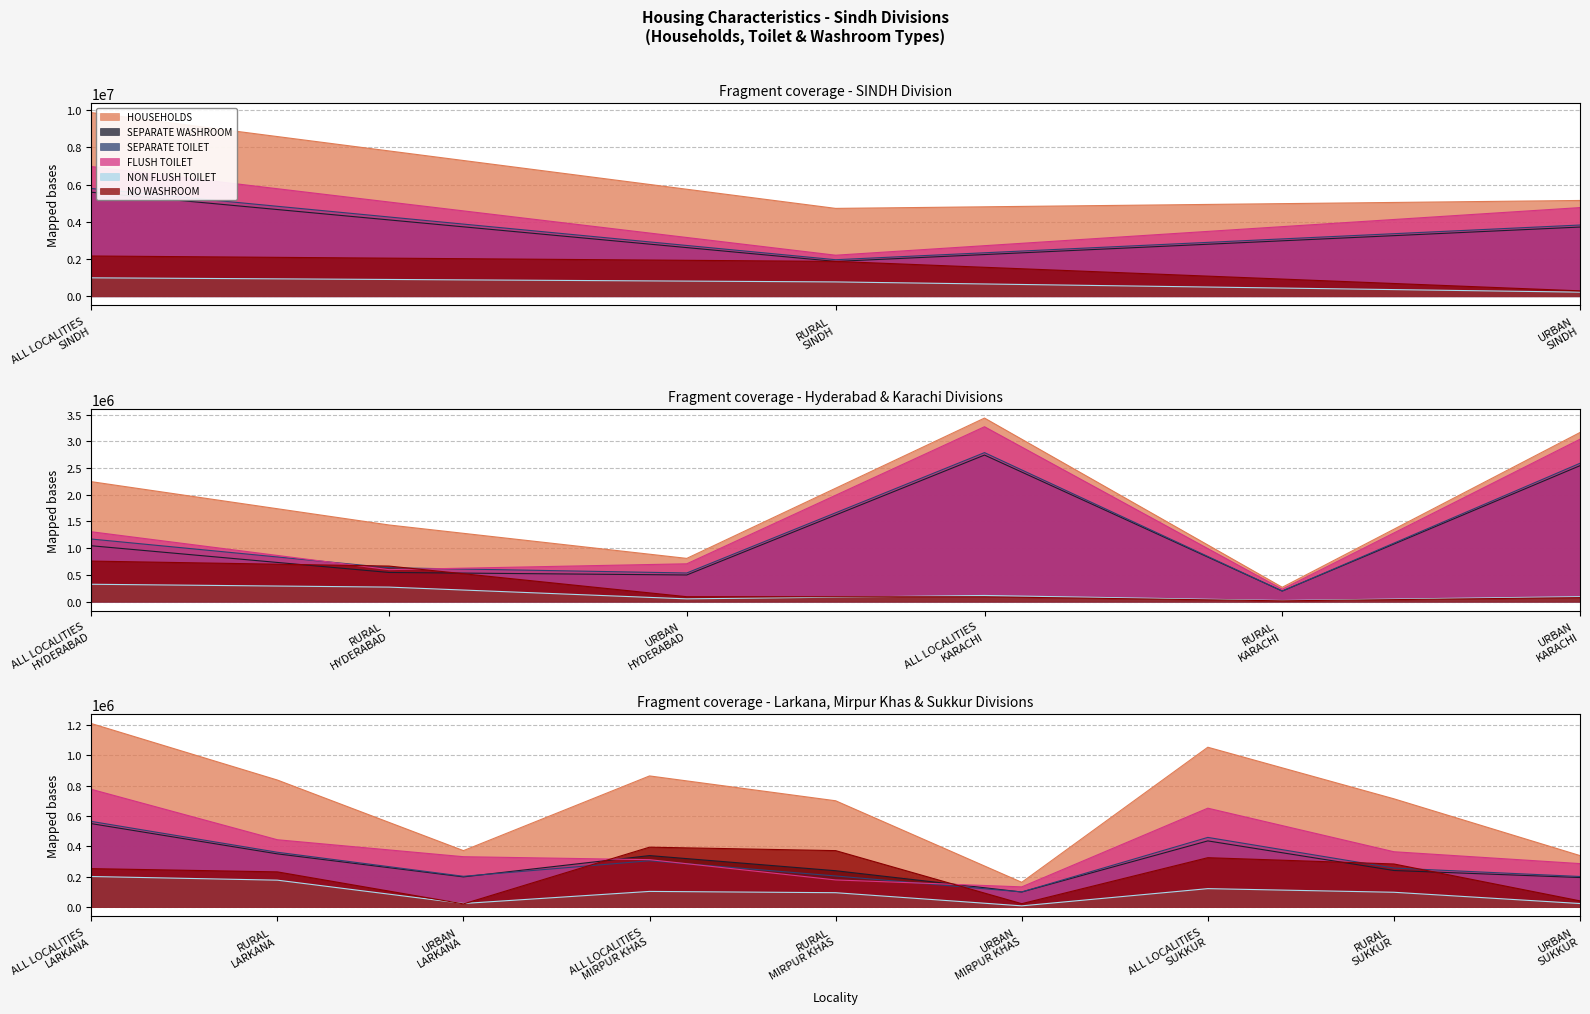

What is the lowest value of the HOUSEHOLDS series?

163427